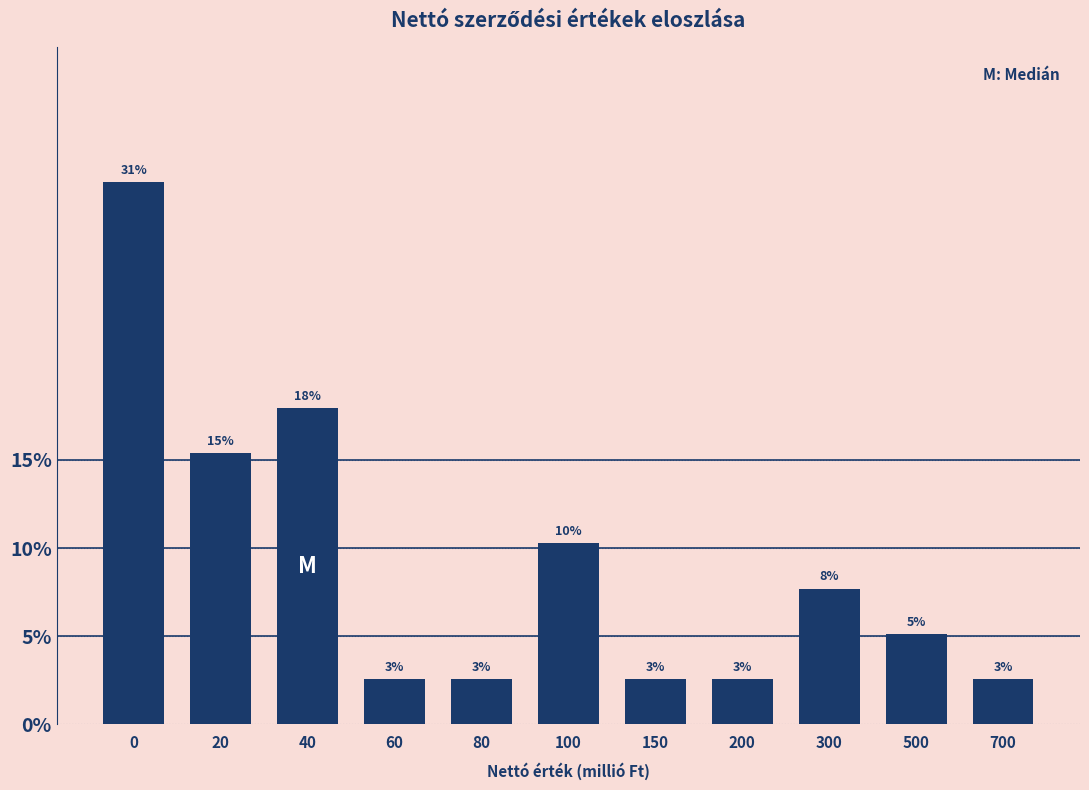

How many bars are there in total?

11